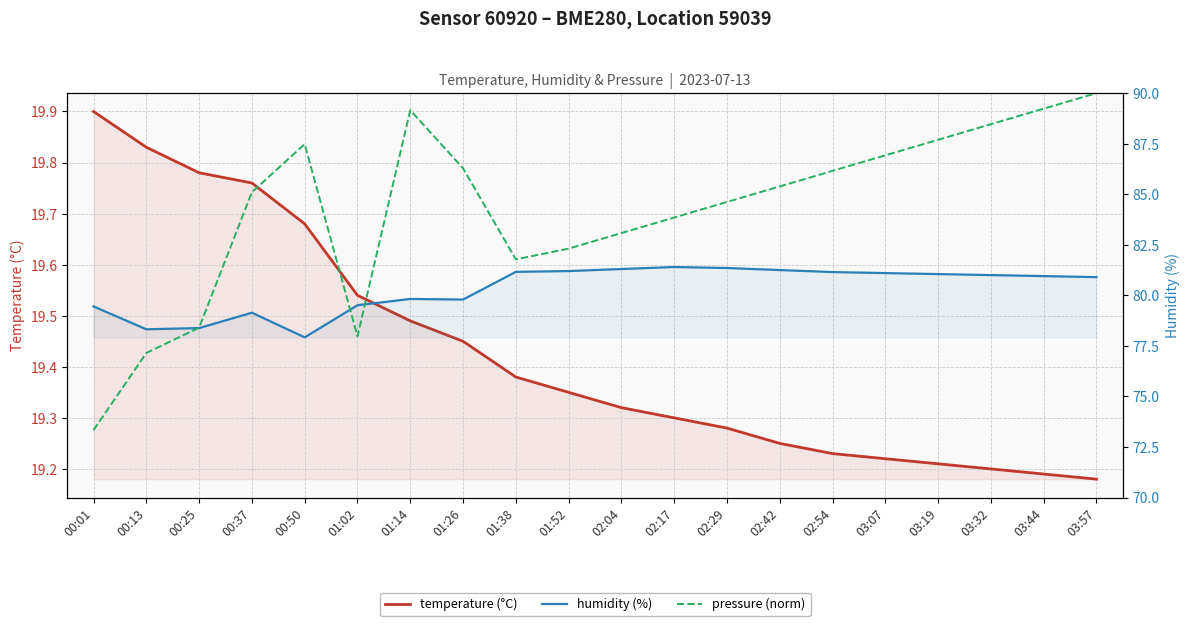

Reading left to right, list all the values displayed in this chart.

temperature (°C): 19.9	19.8	19.8	19.8	19.7	19.5	19.5	19.4	19.4	19.4	19.3	19.3	19.3	19.2	19.2	19.2	19.2	19.2	19.2	19.2
humidity (%): 79.5	78.3	78.4	79.1	77.9	79.5	79.8	79.8	81.2	81.2	81.3	81.4	81.3	81.2	81.2	81.1	81.0	81.0	81.0	80.9
pressure (norm): 17.0	18.1	18.5	20.5	21.2	18.4	21.7	20.9	19.5	19.7	19.9	20.2	20.4	20.6	20.8	21.1	21.3	21.5	21.8	22.0